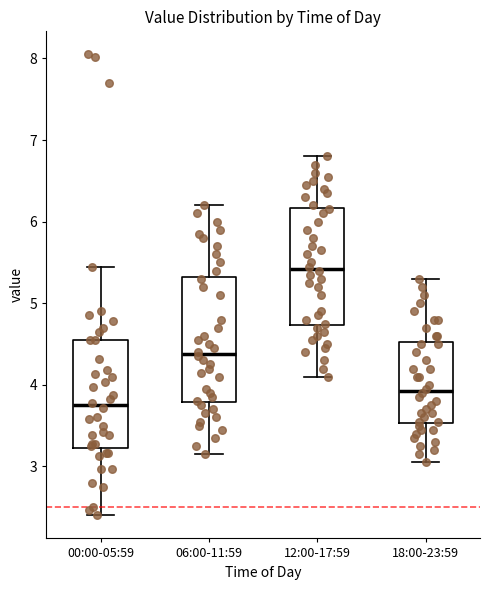

Reading left to right, transcribe this box plot: for each box, give where its median line is, the range the box spans, and where its two whiskers end, as read against the y-axis. The values are not printed on the chart, so give them approximately, as read against the axis.

00:00-05:59: median 3.8, box 3.2 to 4.6, whiskers 2.4 to 5.5
06:00-11:59: median 4.4, box 3.8 to 5.3, whiskers 3.2 to 6.2
12:00-17:59: median 5.4, box 4.7 to 6.2, whiskers 4.1 to 6.8
18:00-23:59: median 3.9, box 3.5 to 4.5, whiskers 3.1 to 5.3